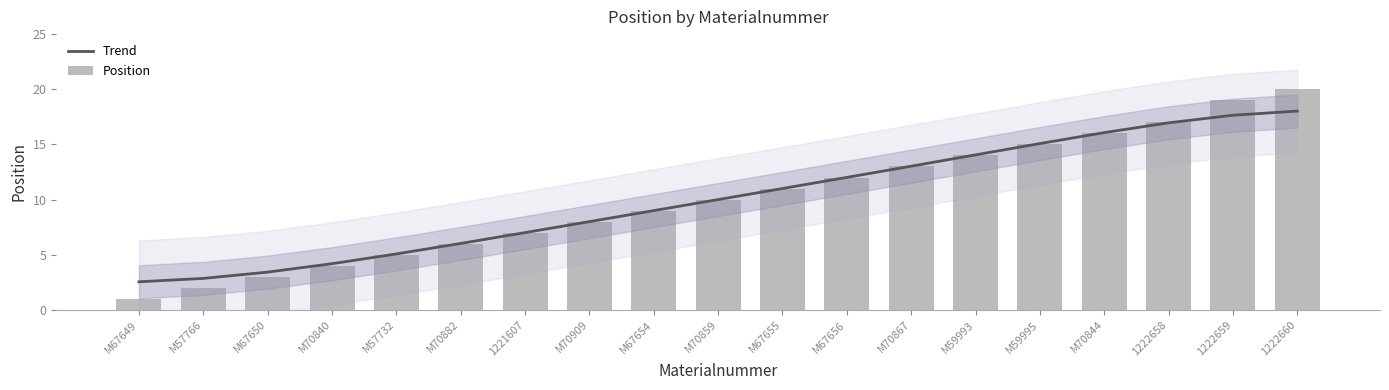

True or false: Trend has a value of 4.2 at 1221607.

False